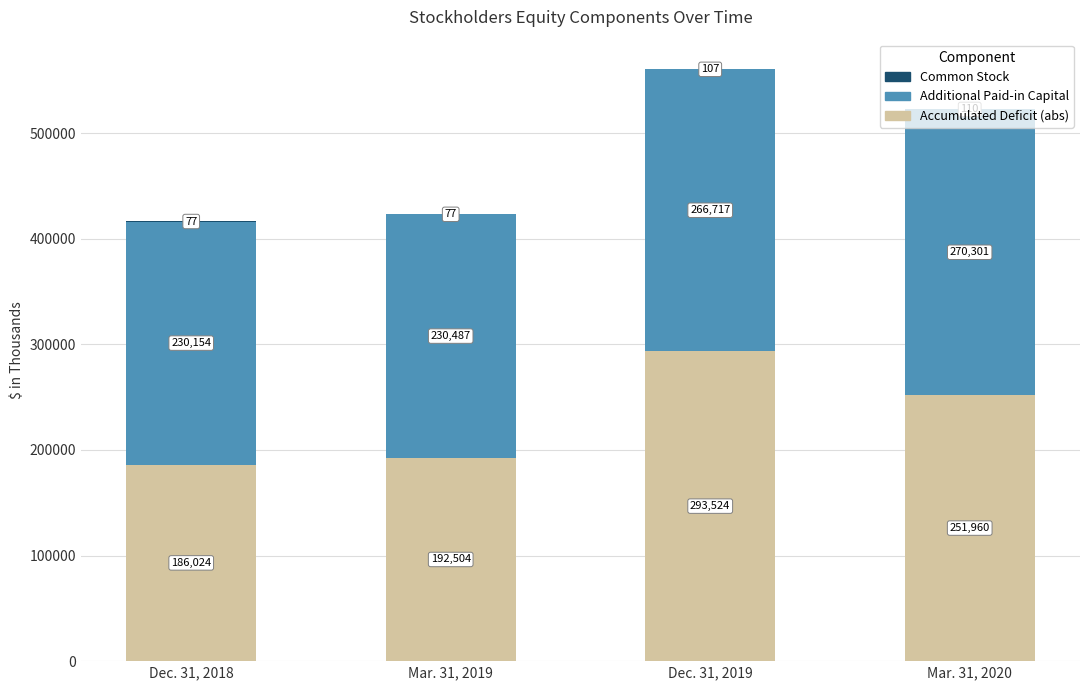

Where does the Accumulated Deficit (abs) series first go above 251960?

Dec. 31, 2019